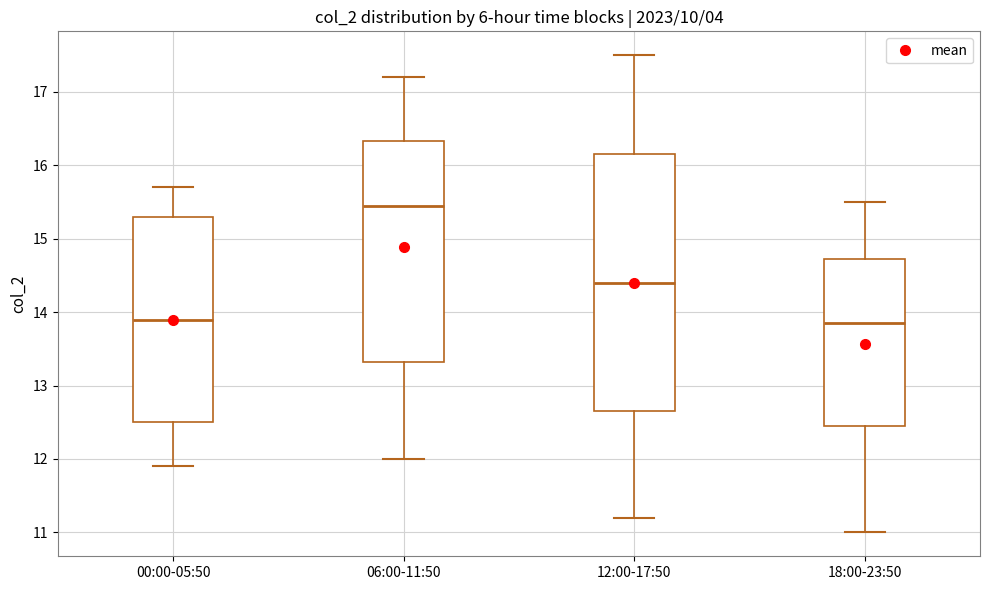

Reading left to right, transcribe this box plot: for each box, give where its median line is, the range the box spans, and where its two whiskers end, as read against the y-axis. The values are not printed on the chart, so give them approximately, as read against the axis.

00:00-05:50: median 13.9, box 12.5 to 15.3, whiskers 11.9 to 15.7
06:00-11:50: median 15.5, box 13.3 to 16.3, whiskers 12.0 to 17.2
12:00-17:50: median 14.4, box 12.7 to 16.2, whiskers 11.2 to 17.5
18:00-23:50: median 13.9, box 12.5 to 14.7, whiskers 11.0 to 15.5